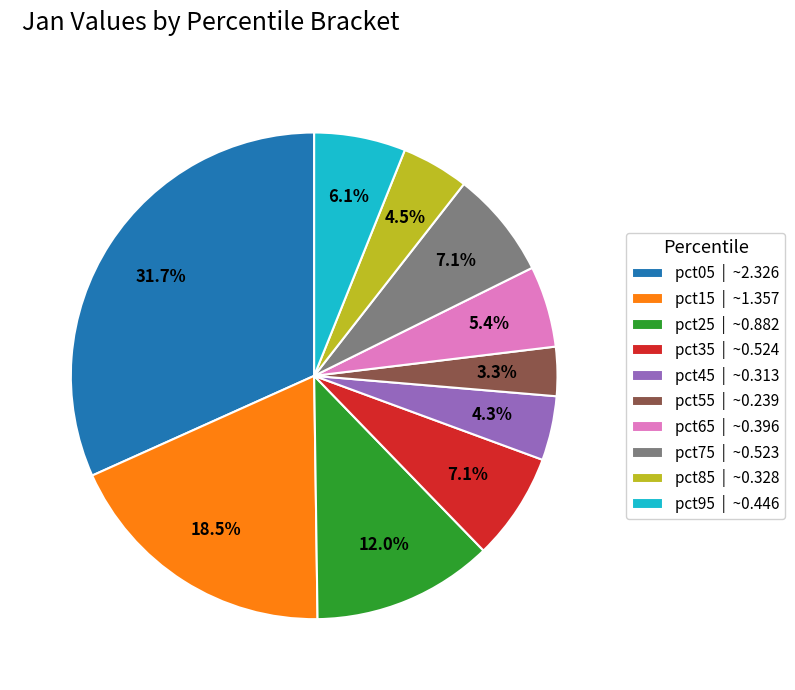

Does any single category account for the majority?

No